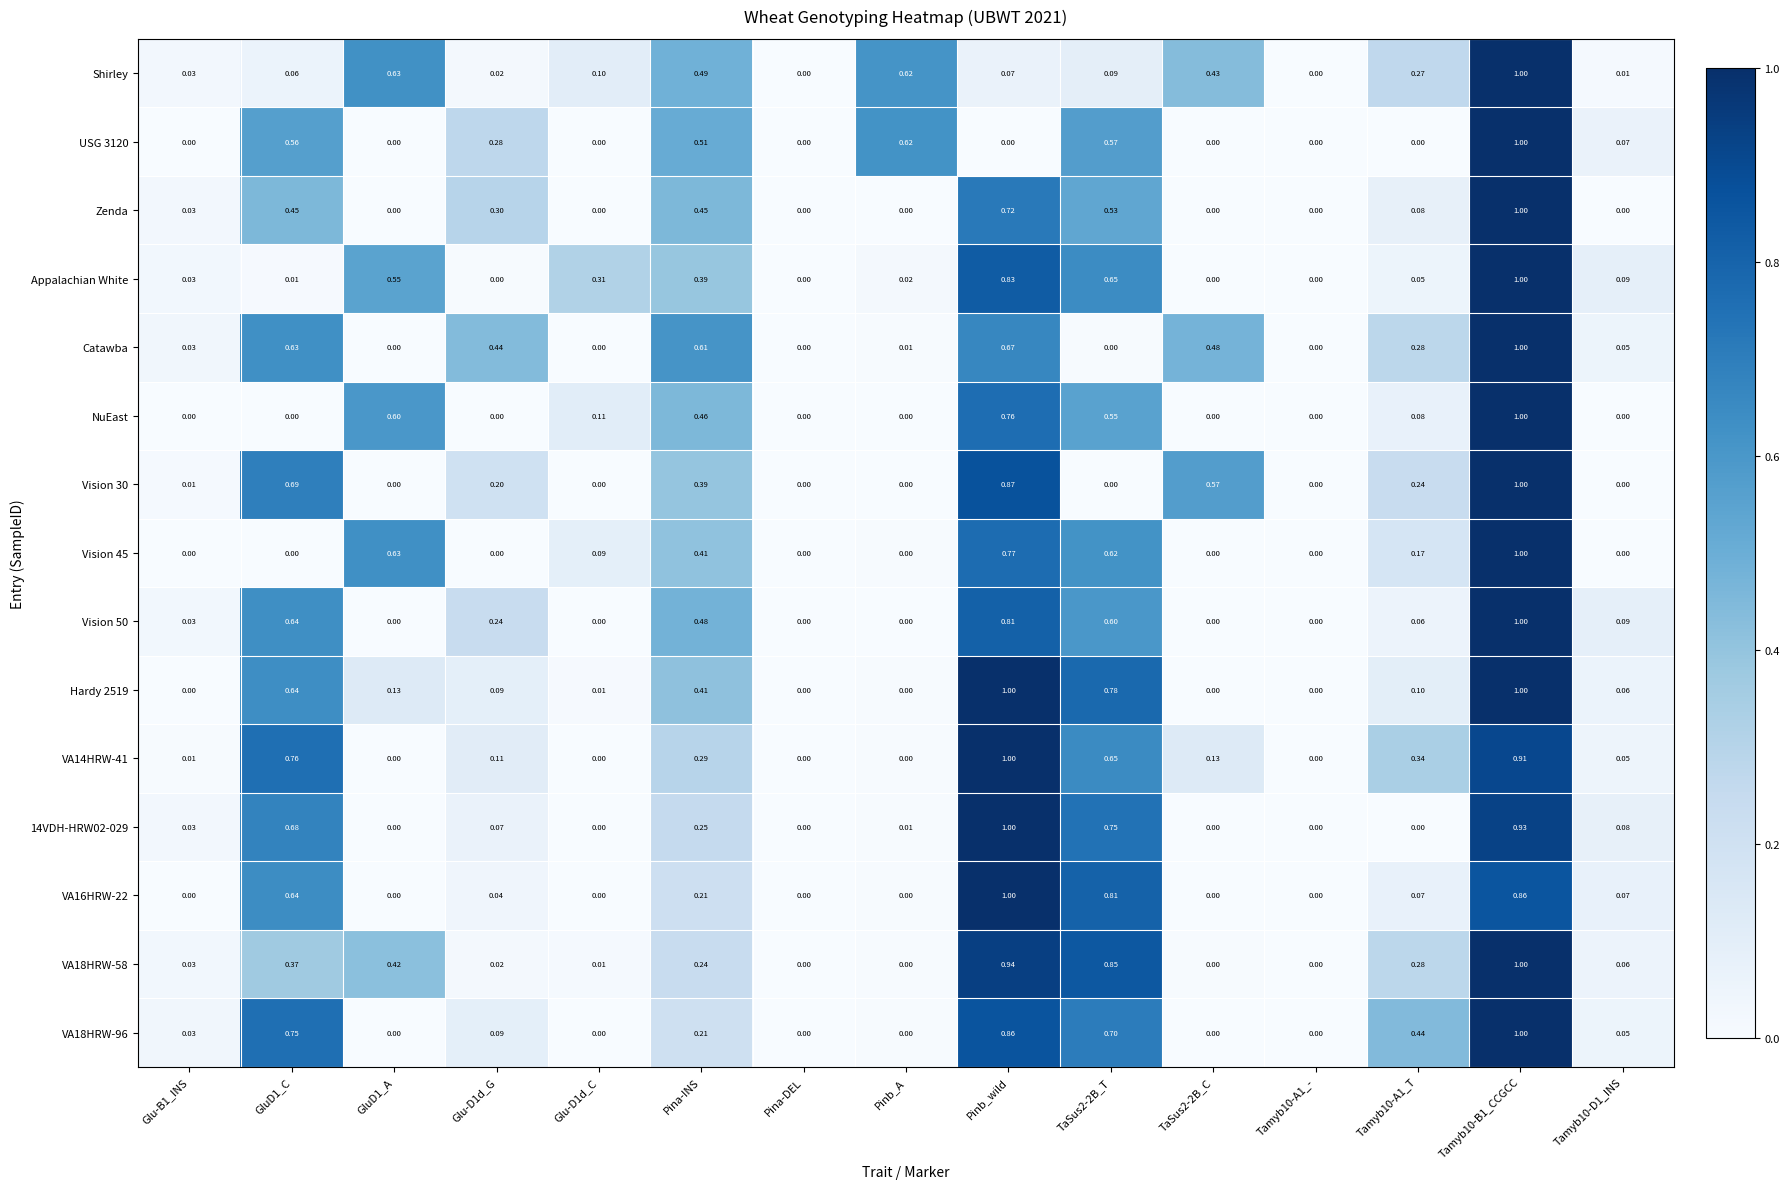

How many distinct data groups are displayed?

15